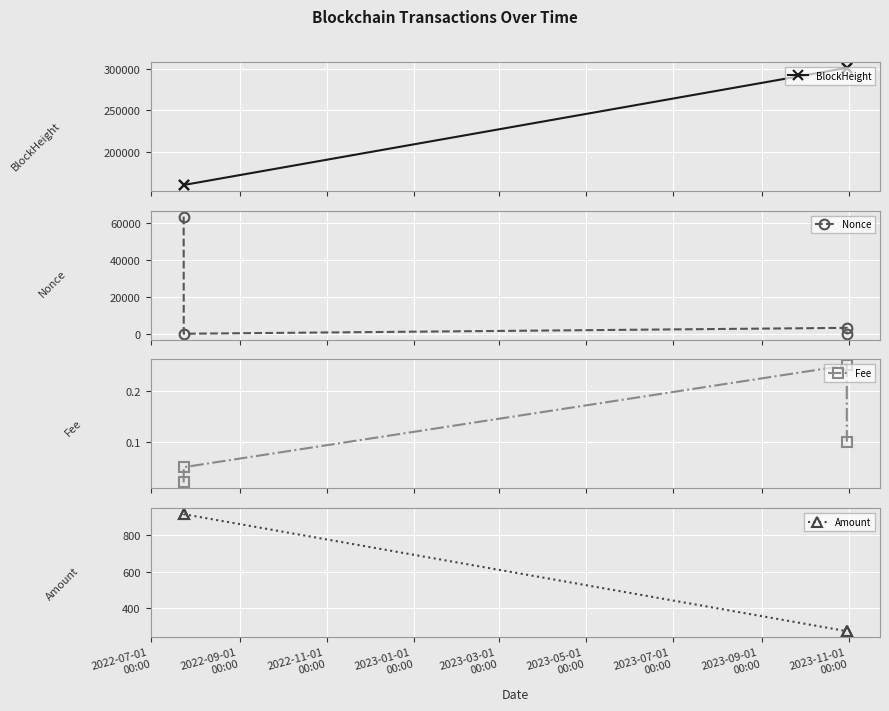

True or false: Amount and Fee intersect in this chart.

False